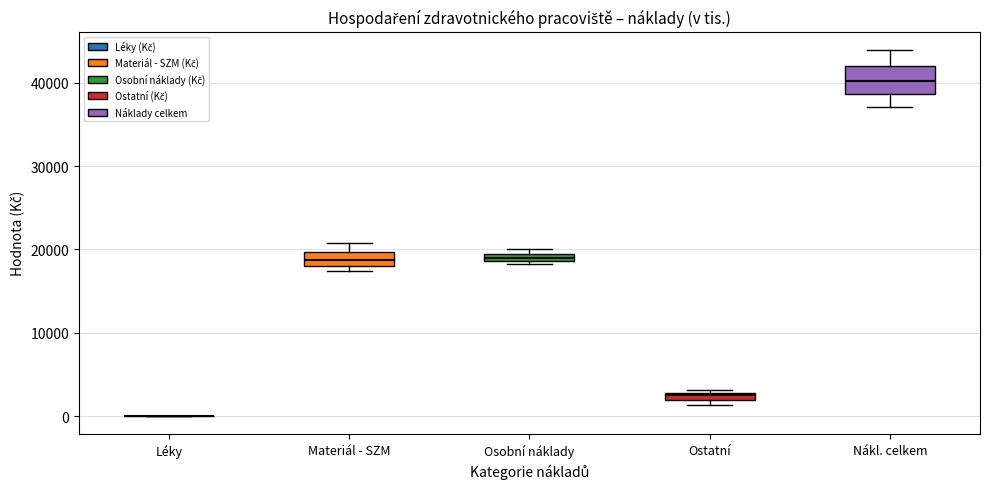

Comparing the boxes themselves (not the whiskers), which one is the tallest?

Nákl. celkem